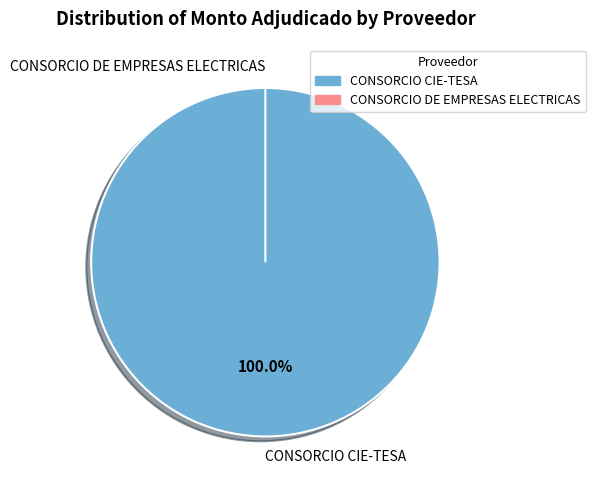

What percentage is the CONSORCIO CIE-TESA slice, to the nearest percent?

100%